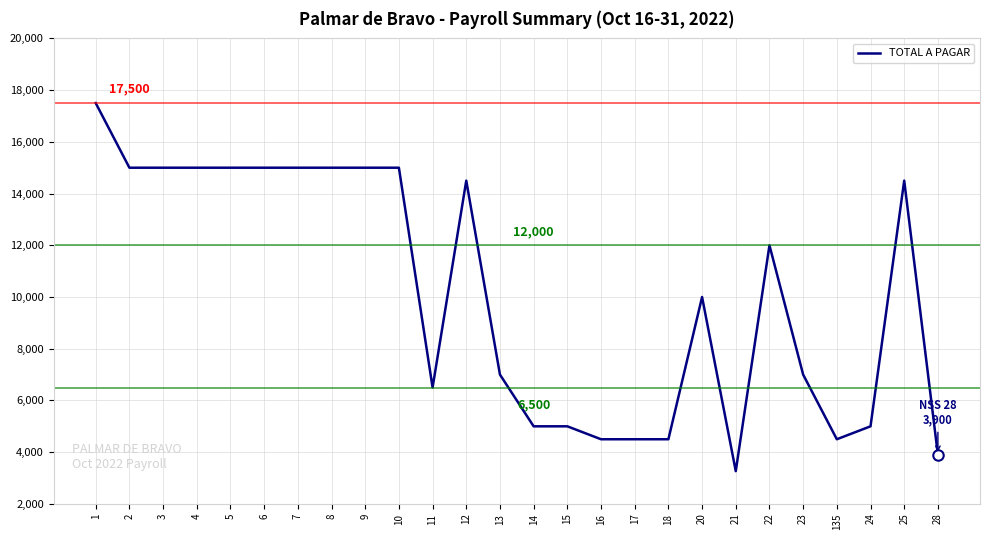

What is the difference between the maximum and minimum values?

14233.3